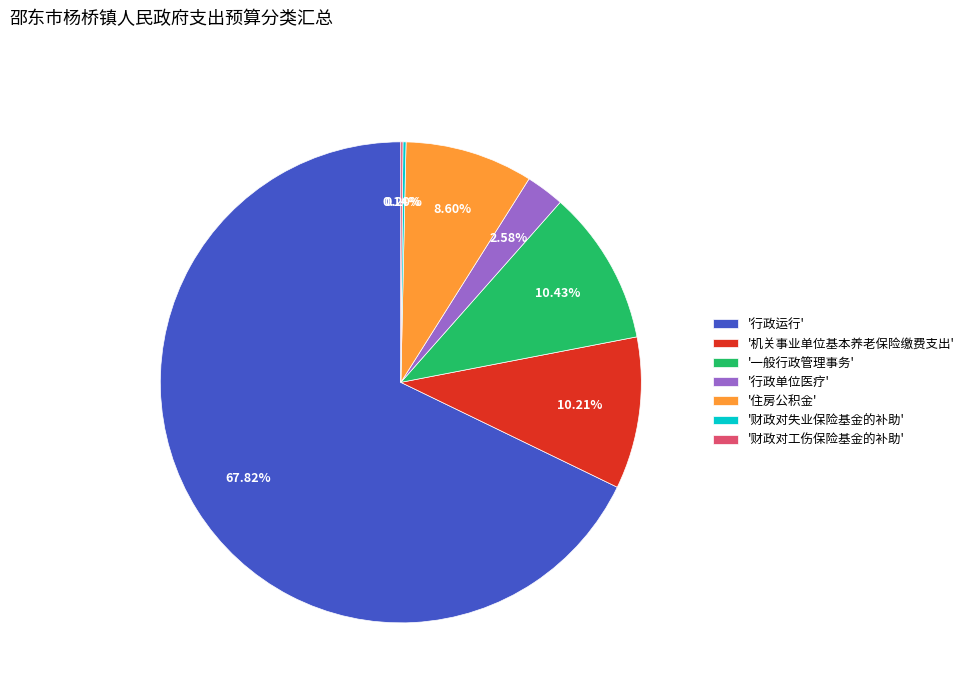

What is the largest slice in the pie chart?

'行政运行'